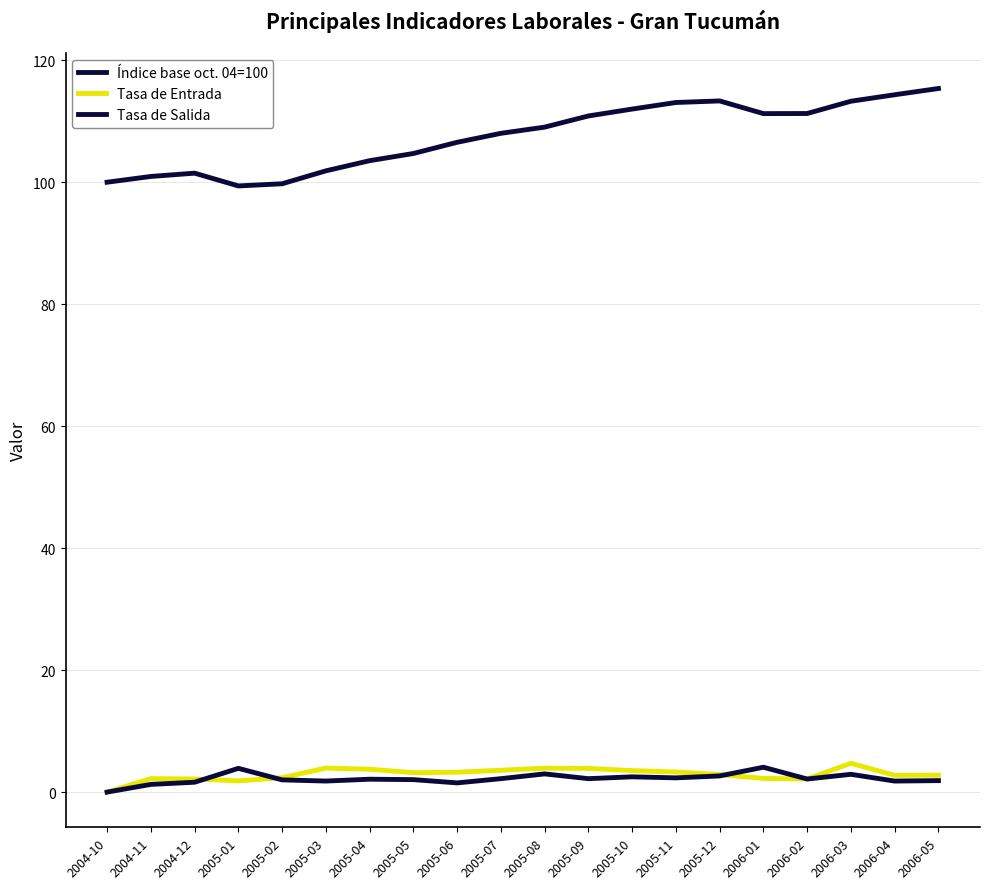

What is the sum of the Tasa de Salida values at 2005-09 and 2005-02?

4.2